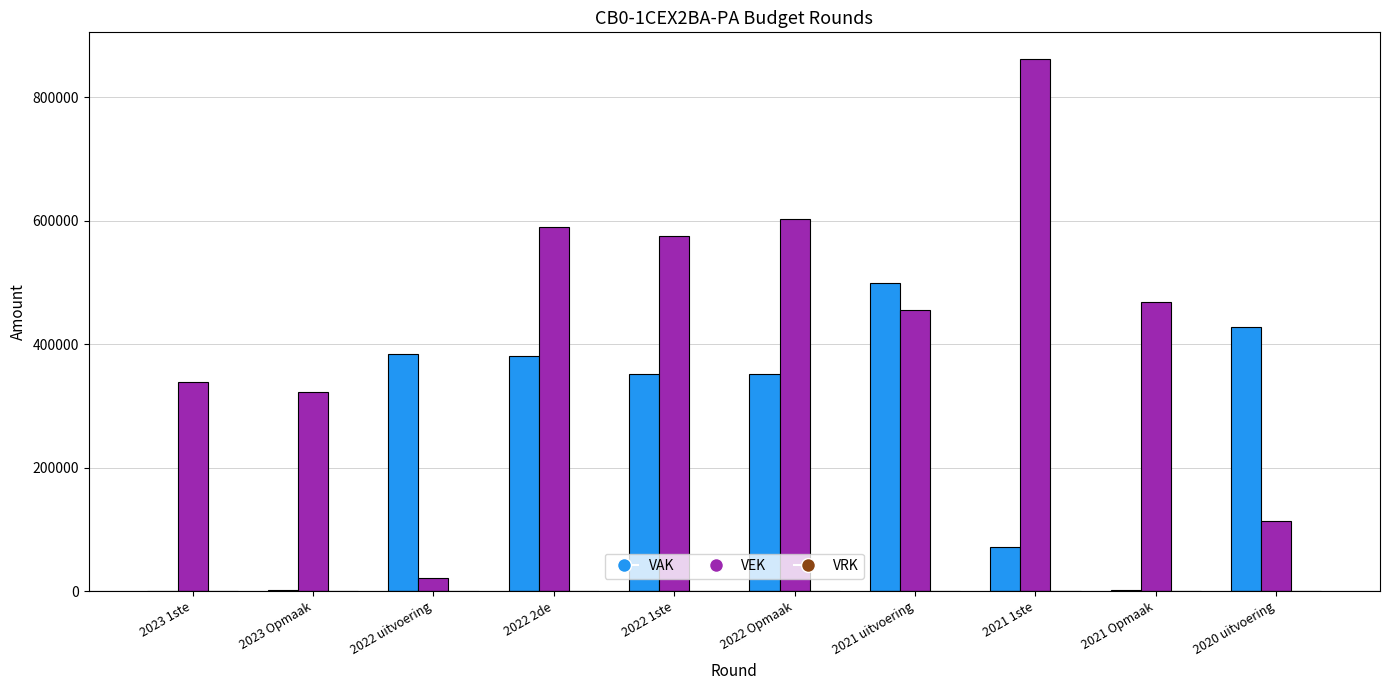

Which category has the highest value in the VAK series?

2021 uitvoering